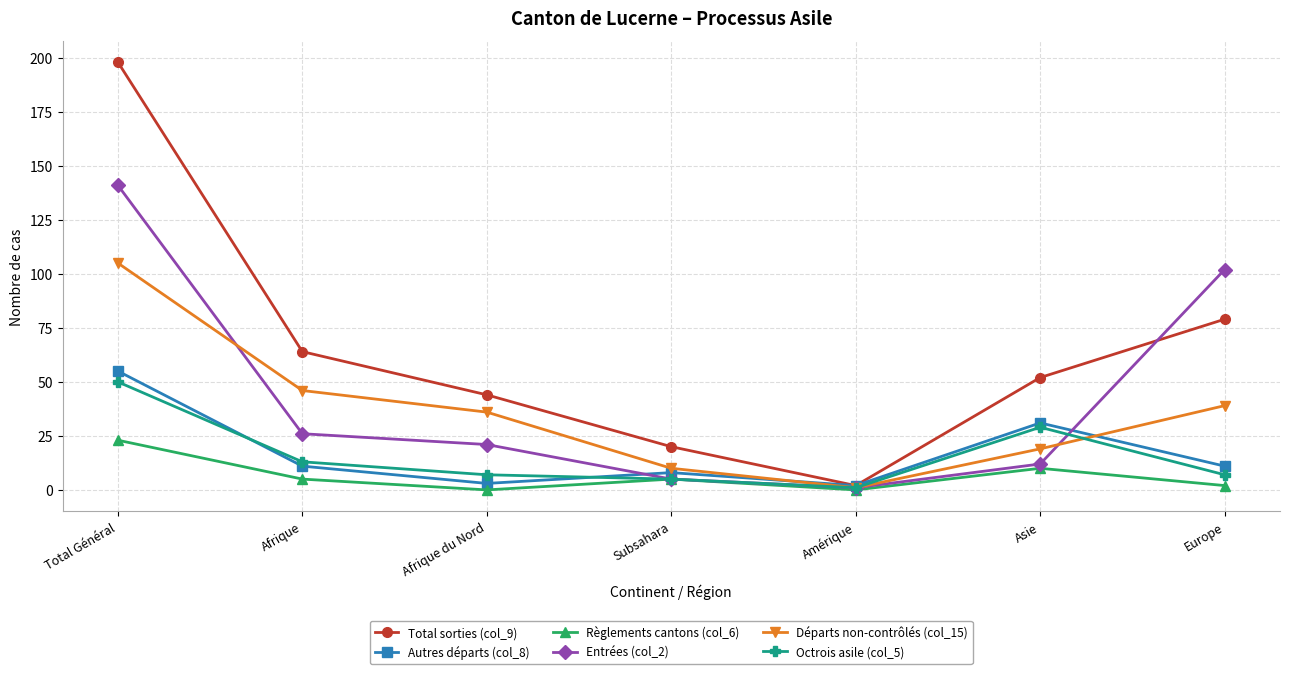

What is the total value across all series at Afrique?

165